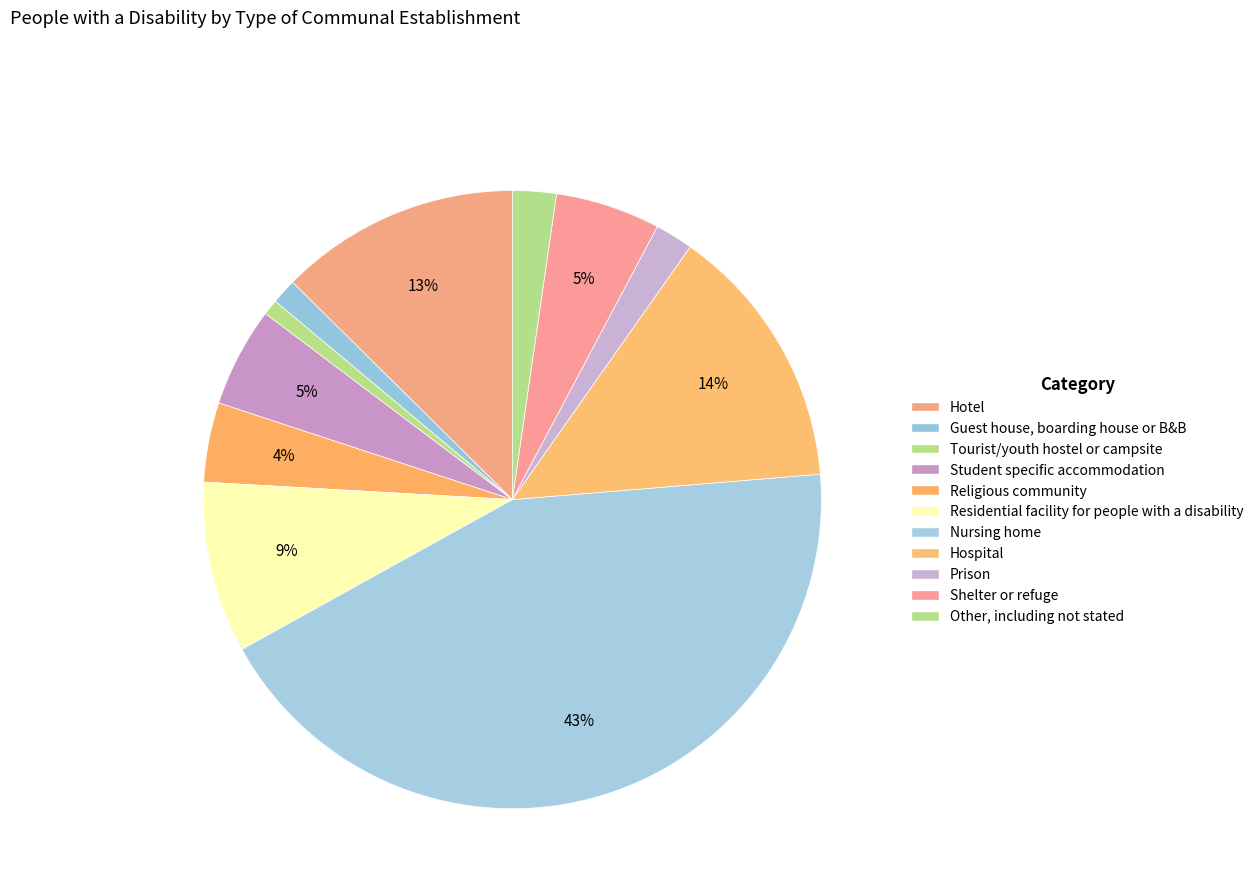

True or false: Residential facility for people with a disability accounts for 1% of the total.

False